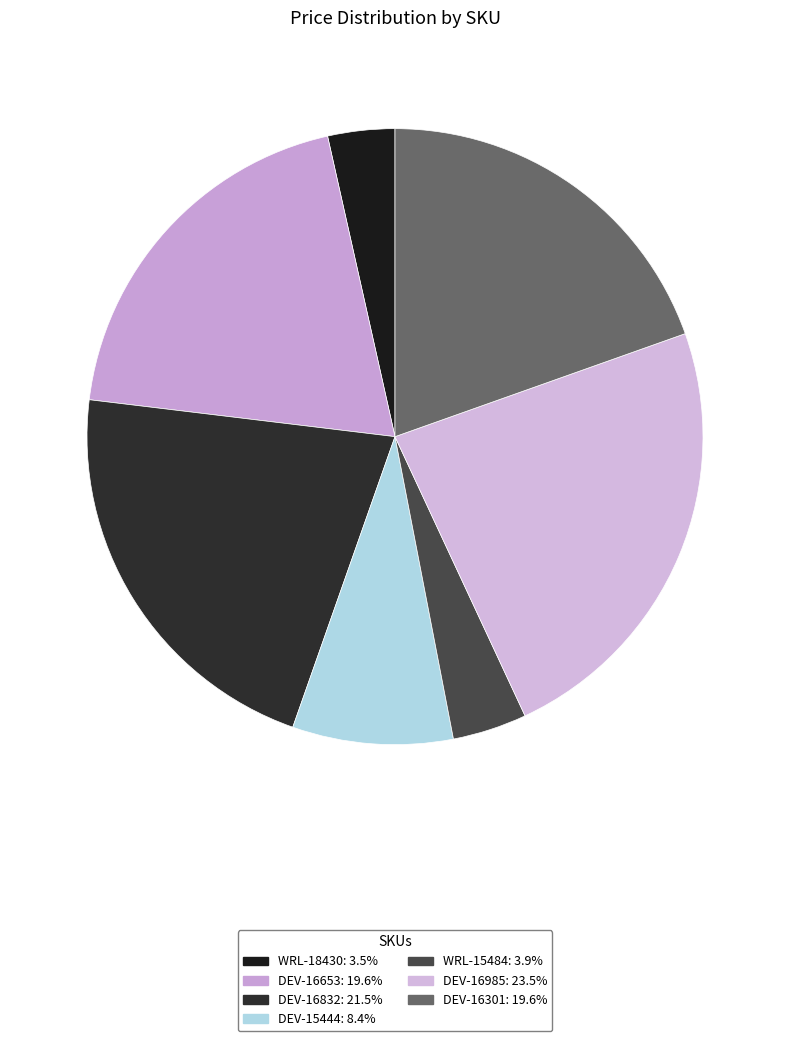

What portion of the pie excludes WRL-15484?

96.1%